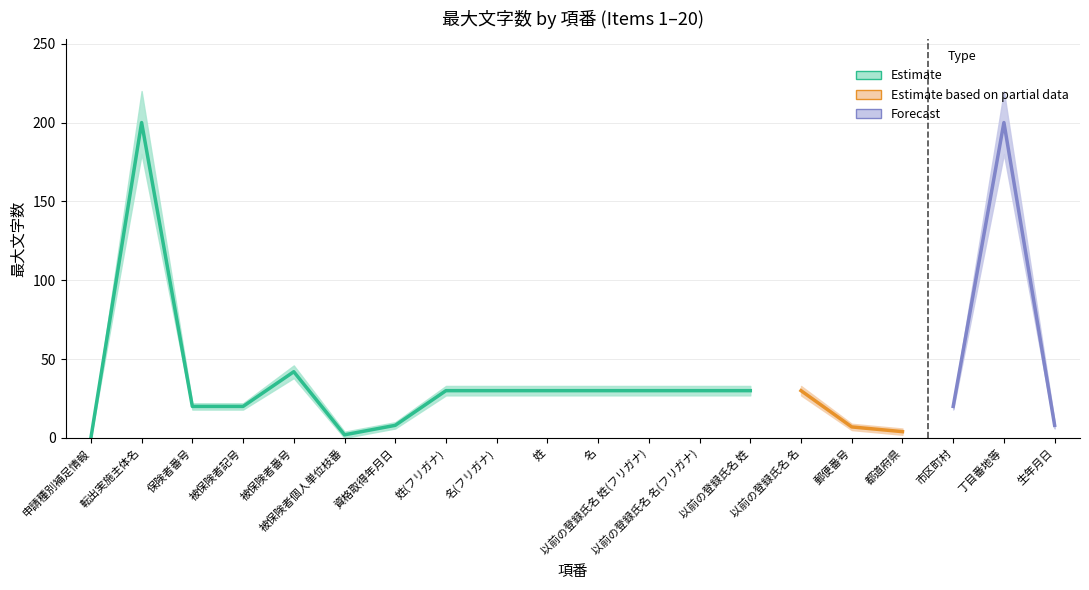

Reading left to right, list all the values displayed in this chart.

最大文字数_lower: 0	180	18	18	38	0	6	27	27	27	27	27	27	27	27	5	2	18	180	6
最大文字数_mid: 0	200	20	20	42	2	8	30	30	30	30	30	30	30	30	7	4	20	200	8
最大文字数_upper: 0	220	22	22	46	4	10	33	33	33	33	33	33	33	33	9	6	22	220	10